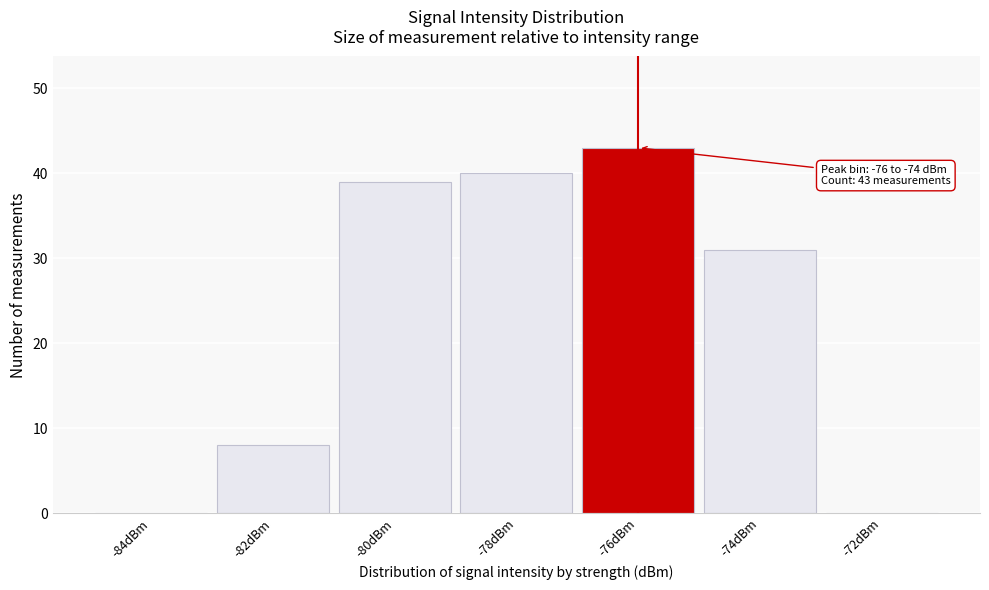

Reading left to right, list all the values displayed in this chart.

-84dBm=0	-82dBm=8	-80dBm=39	-78dBm=40	-76dBm=43	-74dBm=31	-72dBm=0